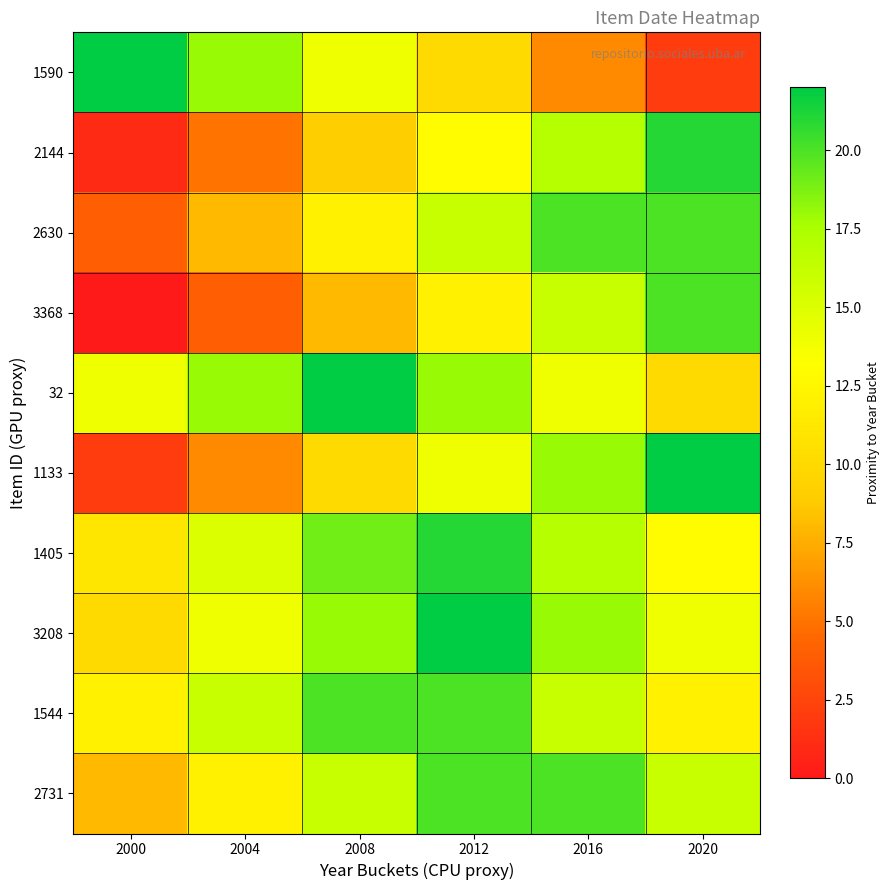

Between 2016 and 2012, which is larger?

2012